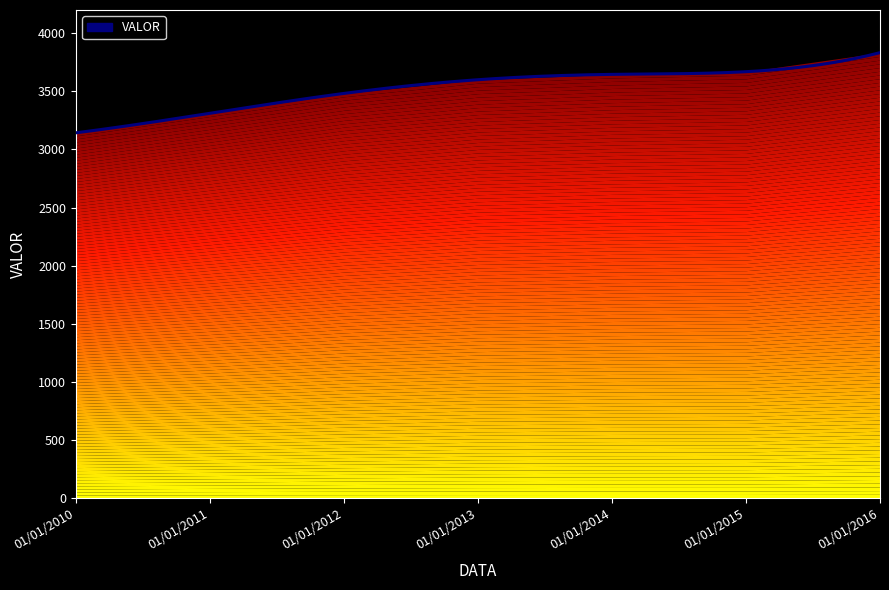

Rank the categories by value from lowest to highest.

01/01/2010, 01/01/2011, 01/01/2012, 01/01/2013, 01/01/2014, 01/01/2015, 01/01/2016